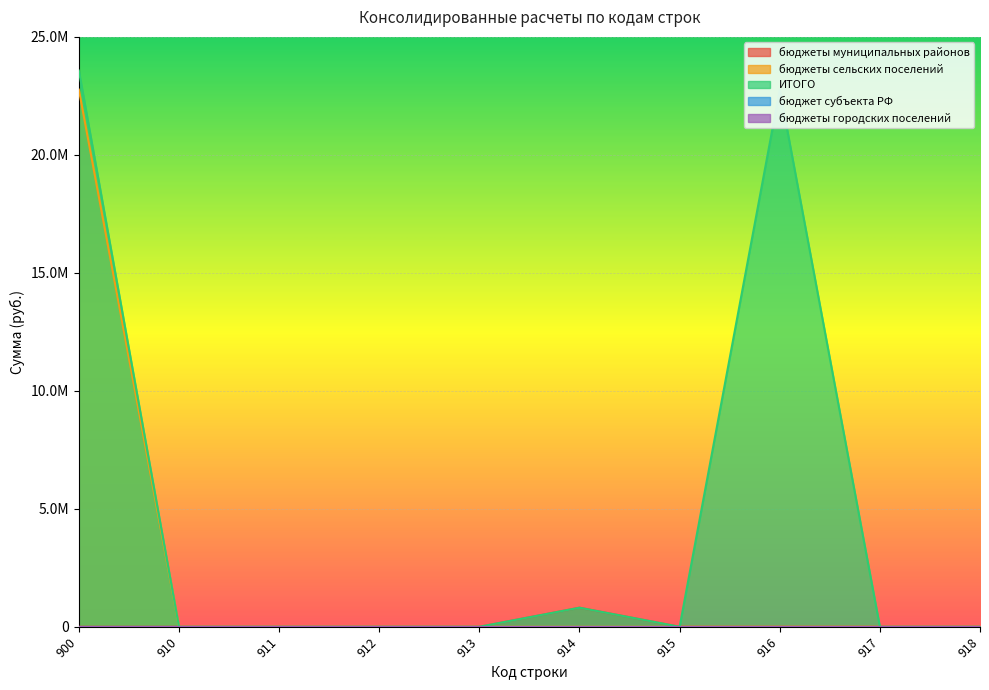

Does the chart display data point markers on the line(s)?

No